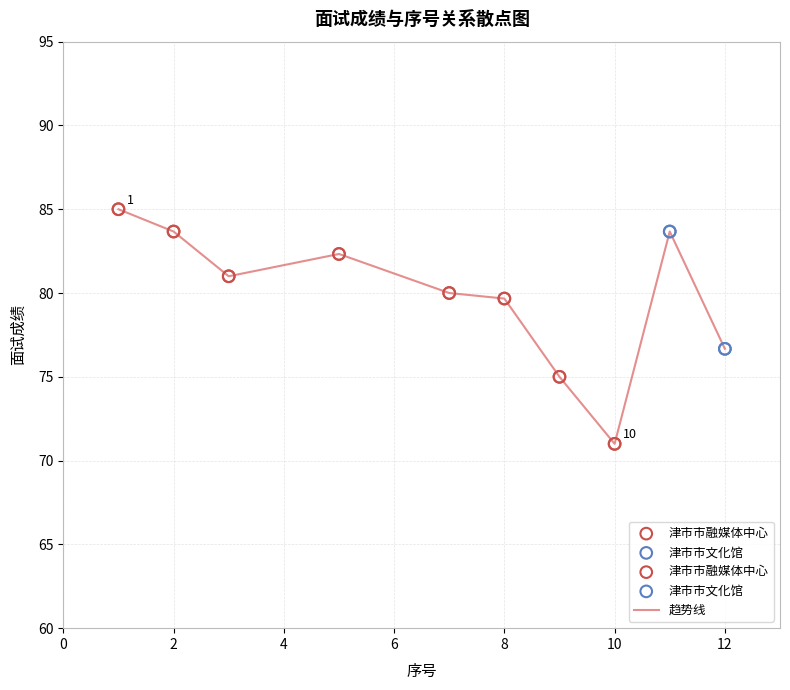

What is the difference between the maximum and minimum values?

14.0